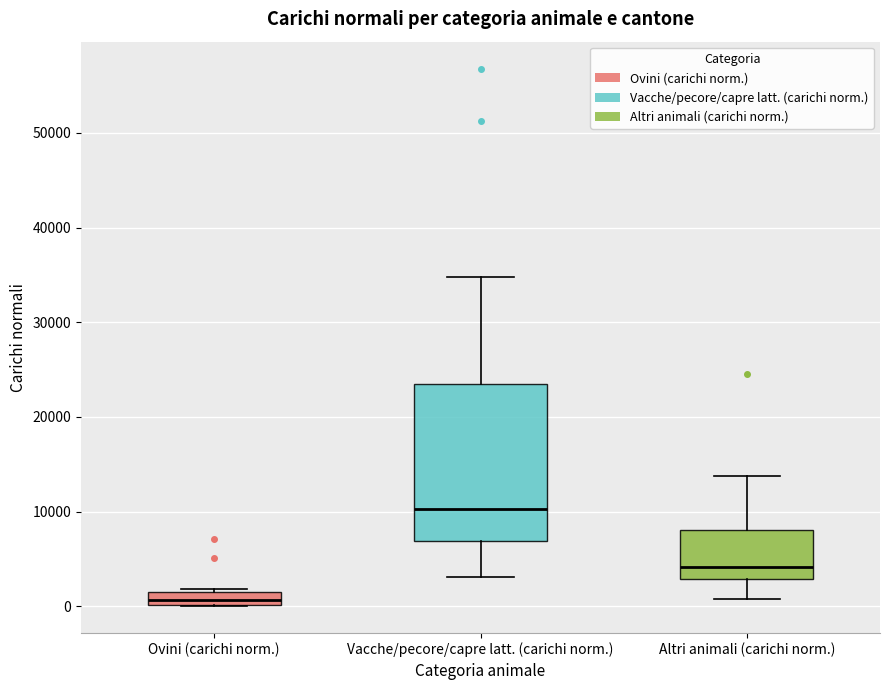

Where does the lower whisker of the box for Vacche/pecore/capre latt. (carichi norm.) end on the y-axis? The values are not printed on the chart, so give them approximately, as read against the axis.

3000